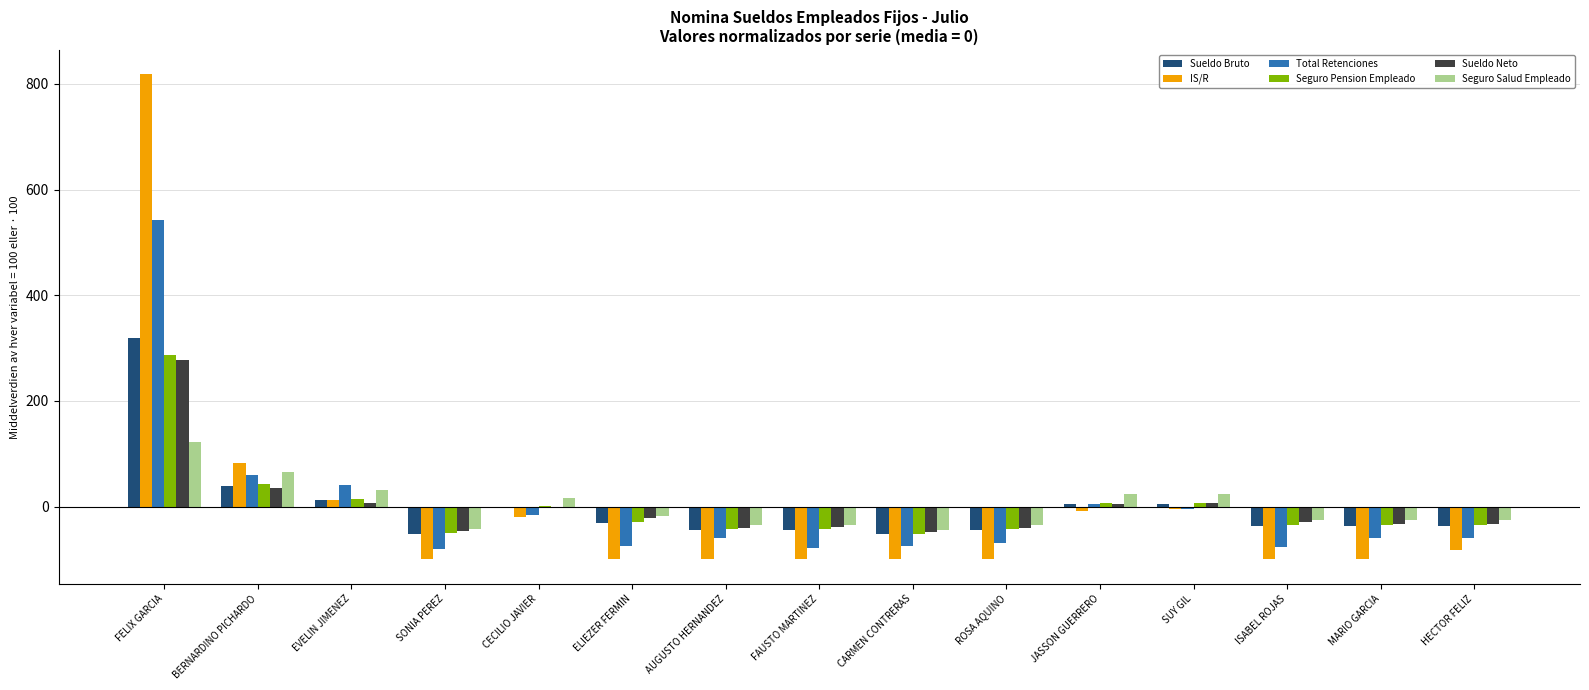

How many series are shown in this chart?

6